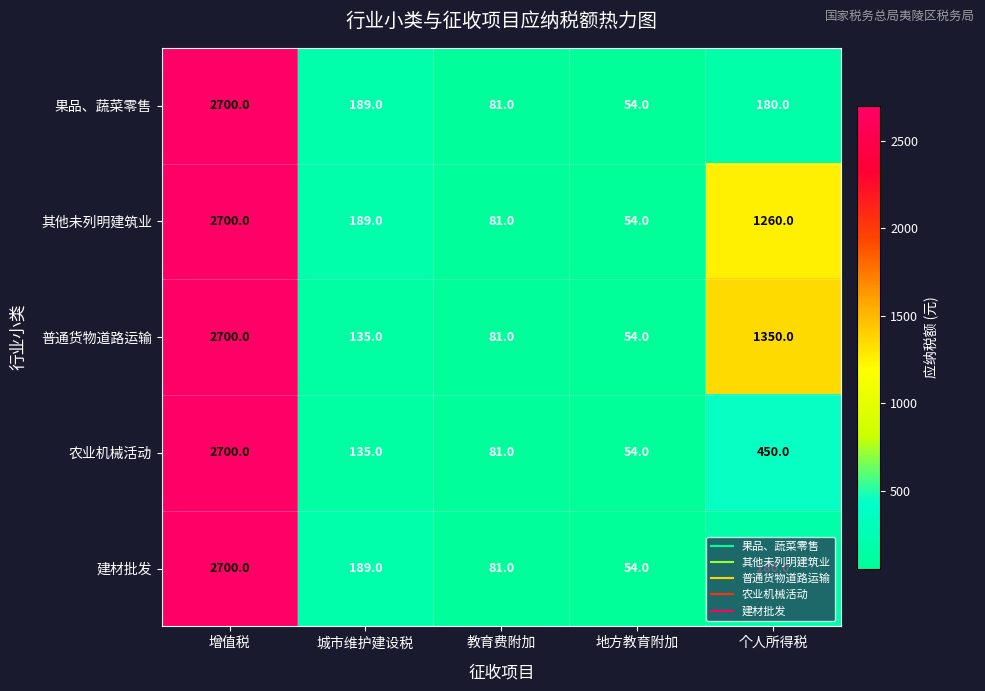

What is the average value of the 农业机械活动 series?

684